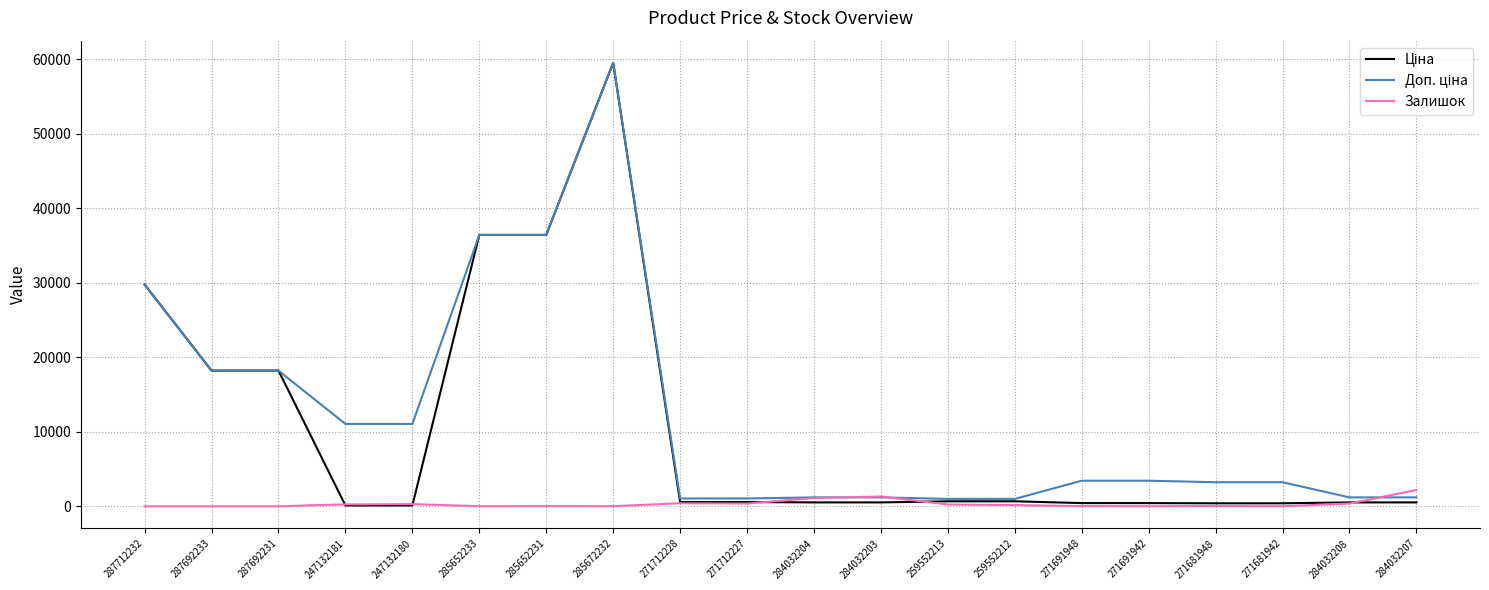

What is the maximum value for Залишок?

2181.0